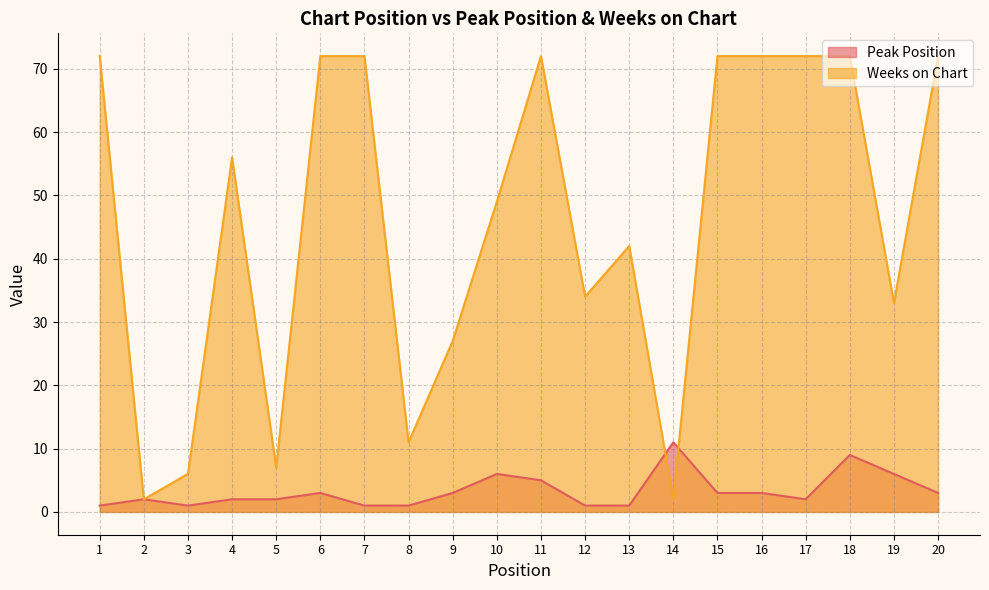

What is the sum of all Weeks on Chart values?

917